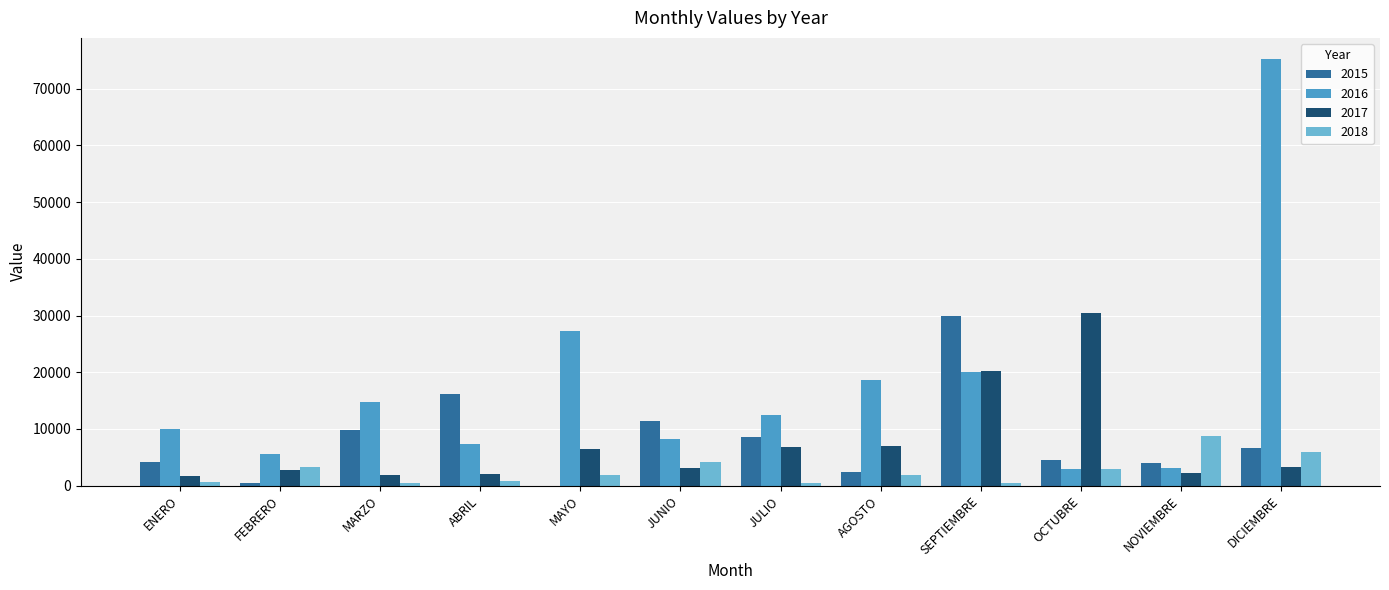

What is the maximum value for 2017?

30463.0